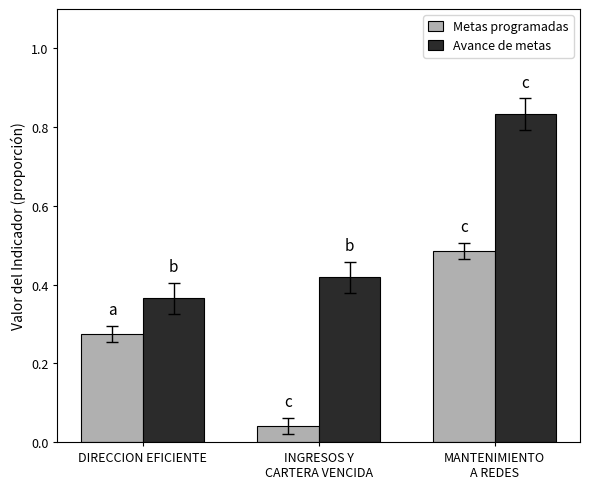

Count the number of data series in this chart.

2